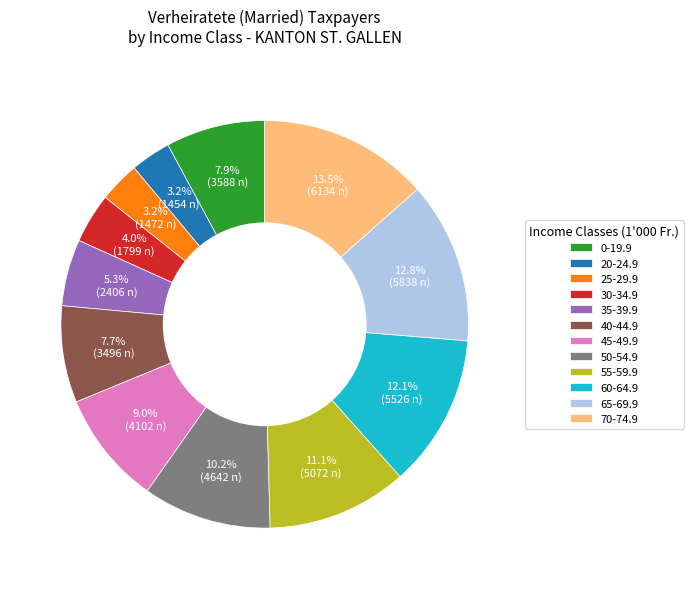

Is it true that 50-54.9 is 19% of the pie?

False